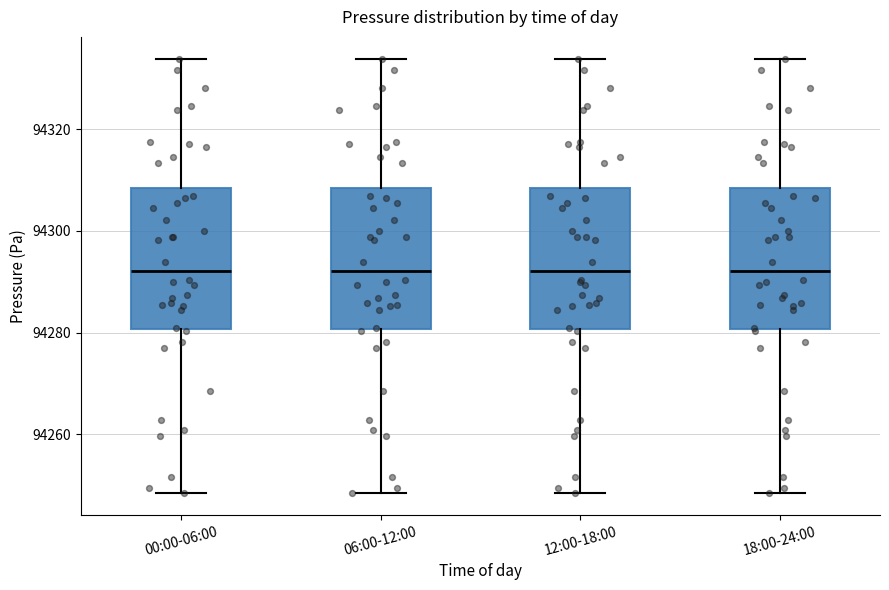

Reading left to right, read every box against the y-axis: the position of its median line, the range the box covers, and the ends of its whiskers. The values are not printed on the chart, so give them approximately, as read against the axis.

00:00-06:00: median 94292, box 94280 to 94308, whiskers 94248 to 94334
06:00-12:00: median 94292, box 94280 to 94308, whiskers 94248 to 94334
12:00-18:00: median 94292, box 94280 to 94308, whiskers 94248 to 94334
18:00-24:00: median 94292, box 94280 to 94308, whiskers 94248 to 94334